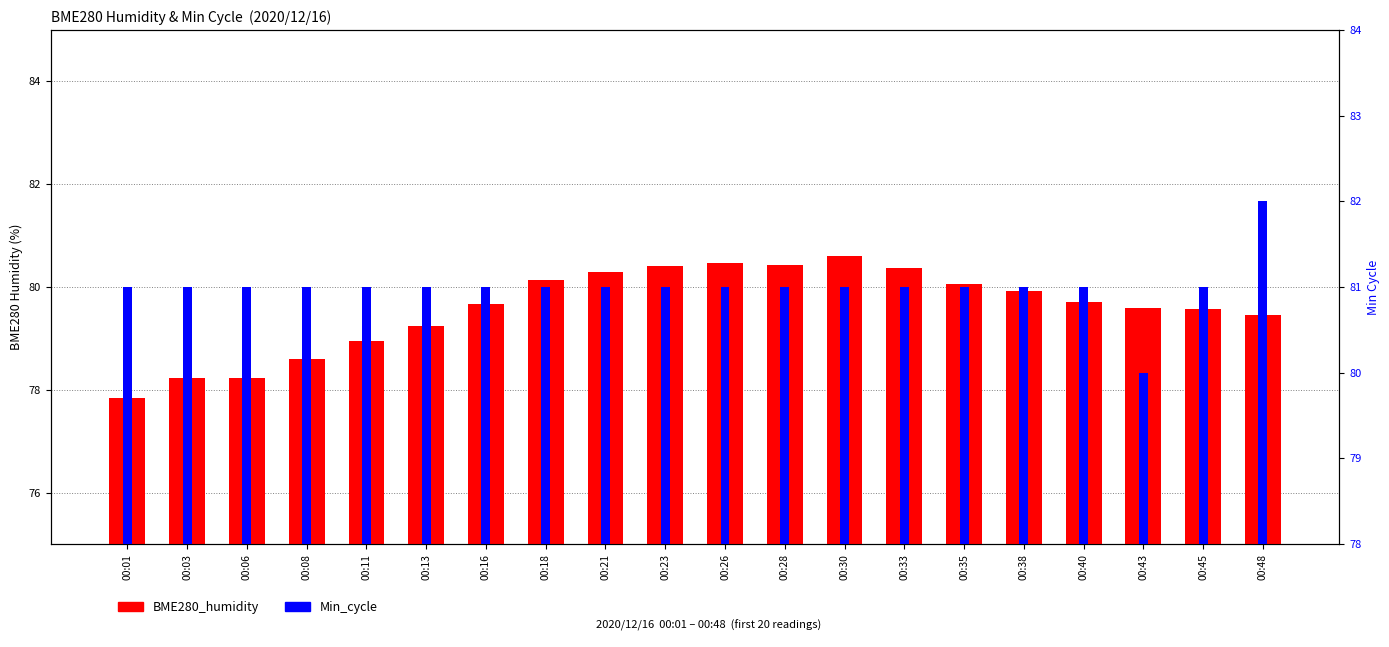

Reading left to right, transcribe all the data shown in this chart.

BME280_humidity: 77.8	78.2	78.2	78.6	79.0	79.2	79.7	80.1	80.3	80.4	80.5	80.4	80.6	80.4	80.1	79.9	79.7	79.6	79.6	79.5
Min_cycle: 81.0	81.0	81.0	81.0	81.0	81.0	81.0	81.0	81.0	81.0	81.0	81.0	81.0	81.0	81.0	81.0	81.0	80.0	81.0	82.0